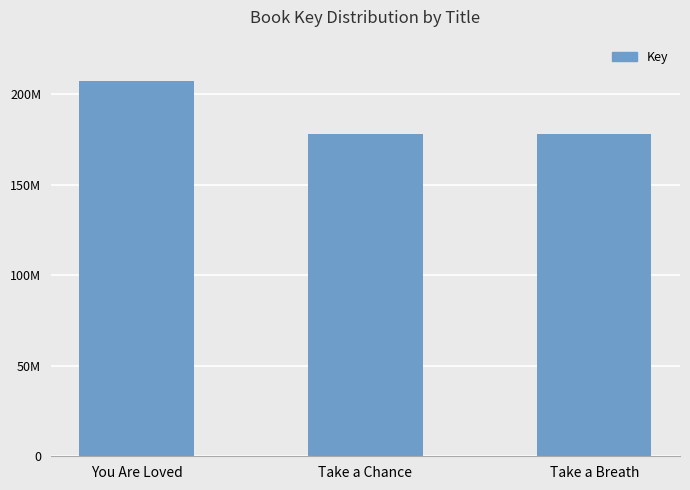

Reading right to left, list all the values displayed in this chart.

Take a Breath=177998152	Take a Chance=177999133	You Are Loved=207198363